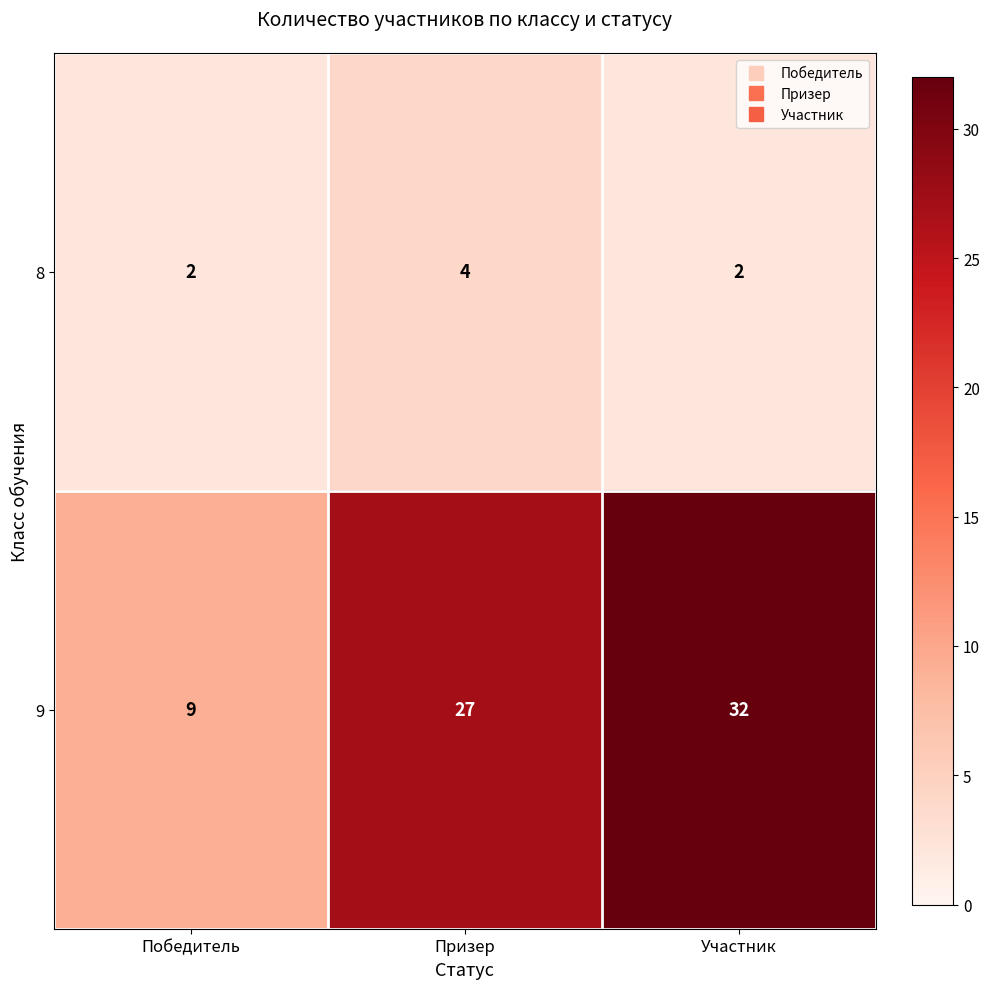

What is the sum of all 9 values?

68